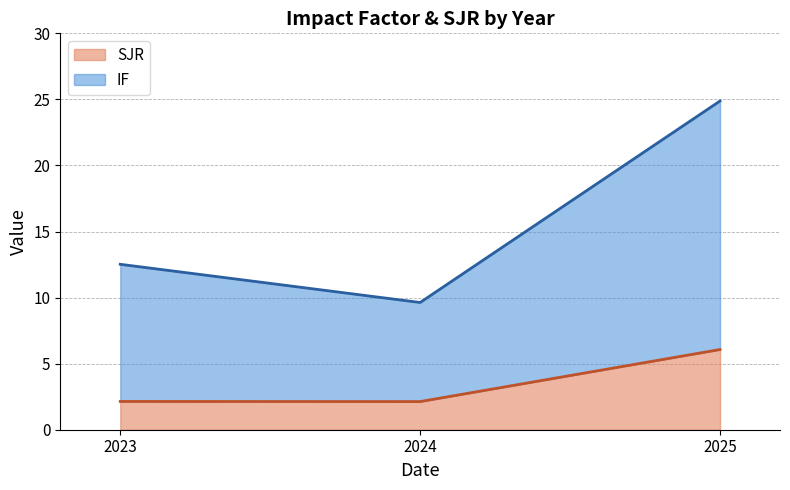

Is the value of IF at 2024 greater than the value of SJR at 2023?

Yes